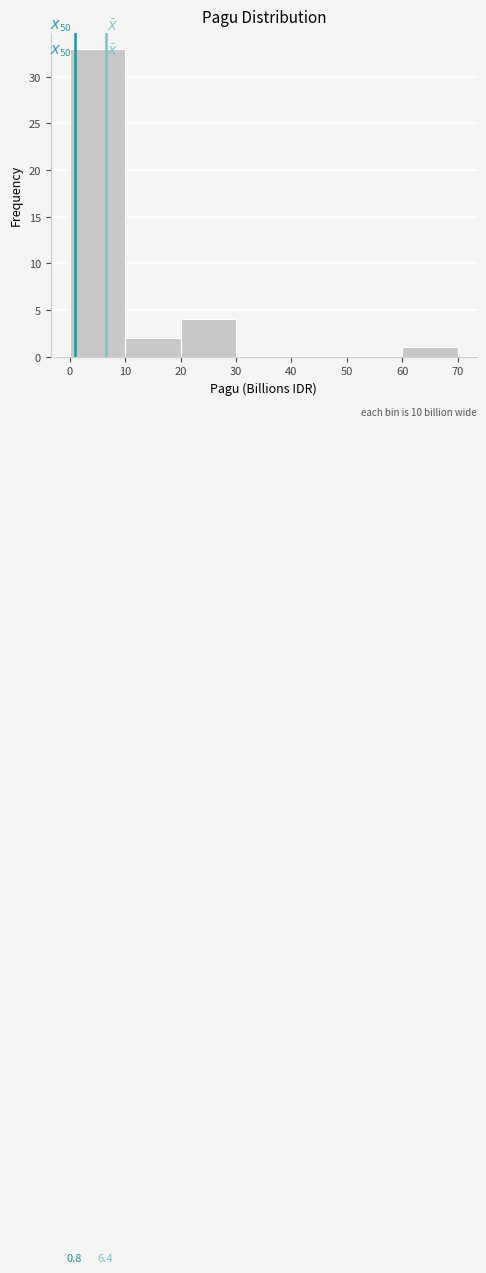

Over which range of the x-axis is the bar tallest?

0 to 10